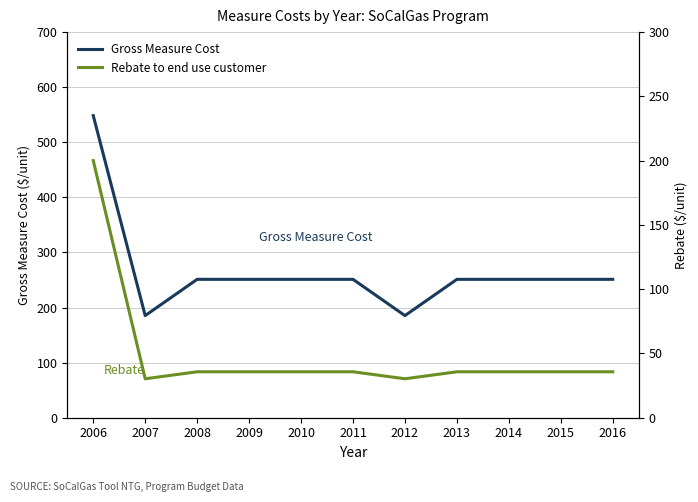

True or false: Gross Measure Cost has a value of 297.3 at 2012.

False